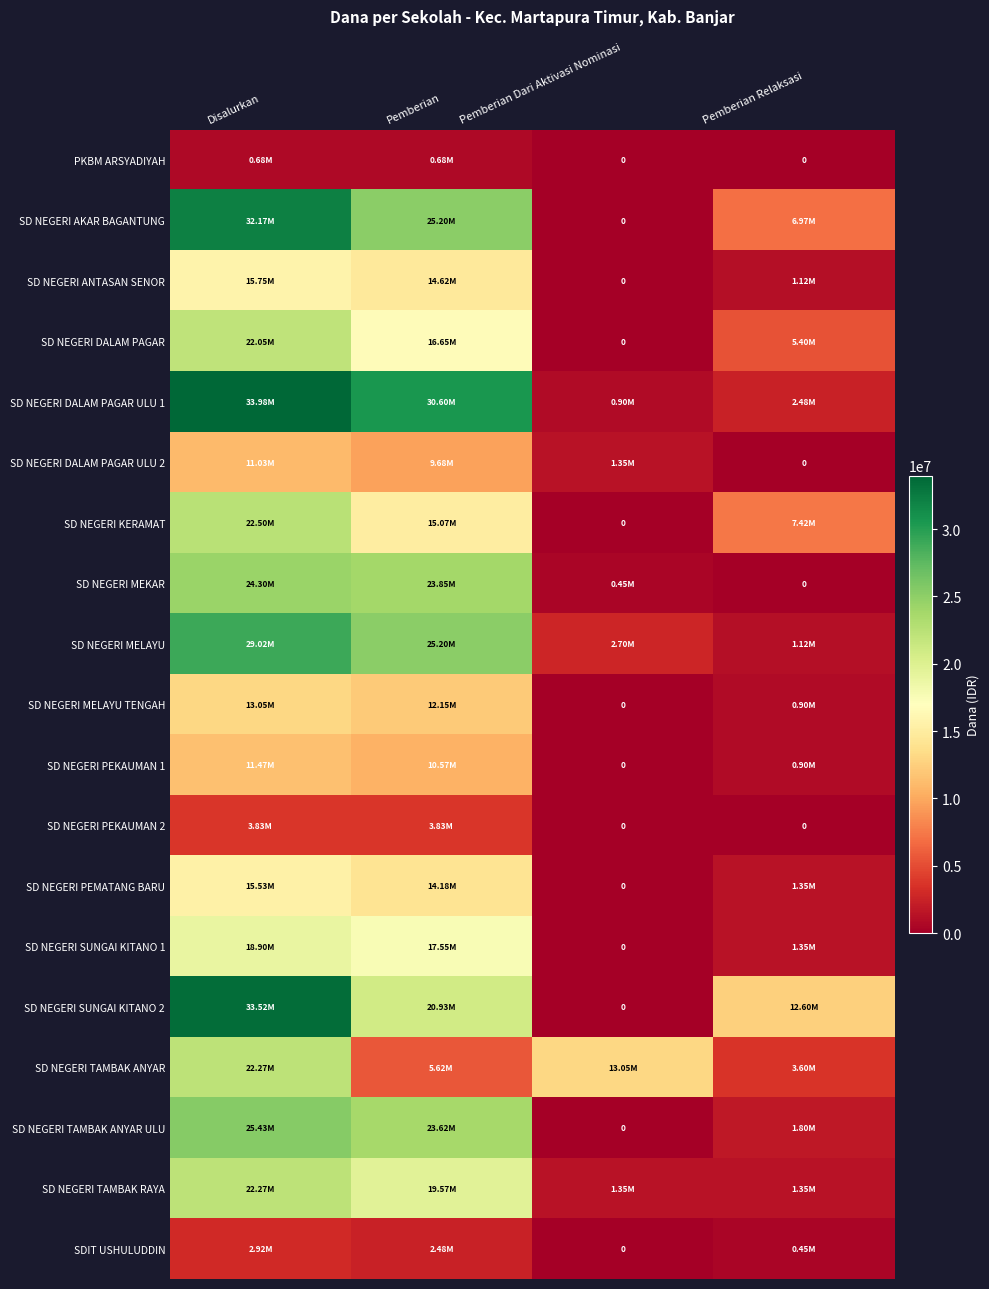

Which series changed the most between Disalurkan and Pemberian?

SD NEGERI TAMBAK ANYAR